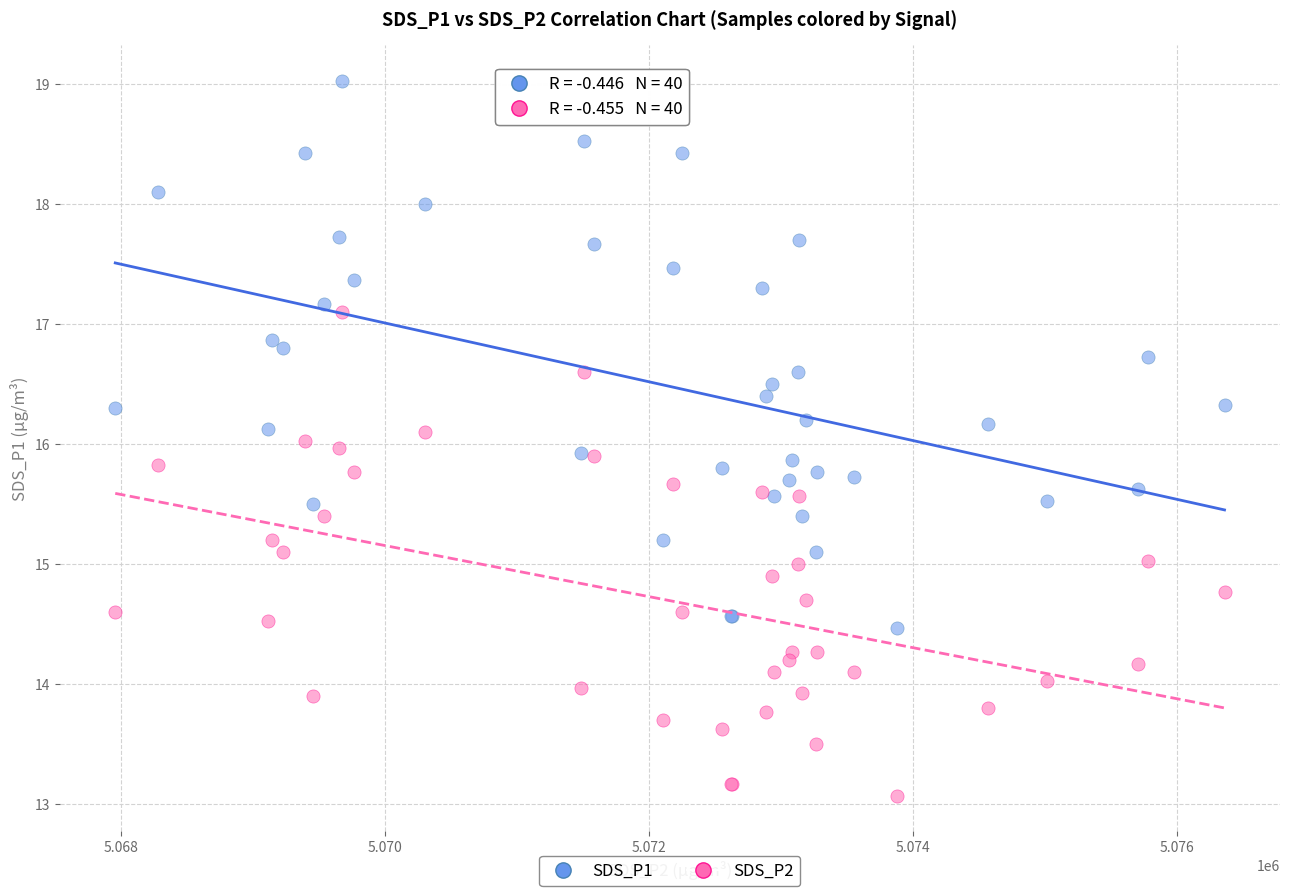

Which series has the largest Y range (max minus min)?

SDS_P1